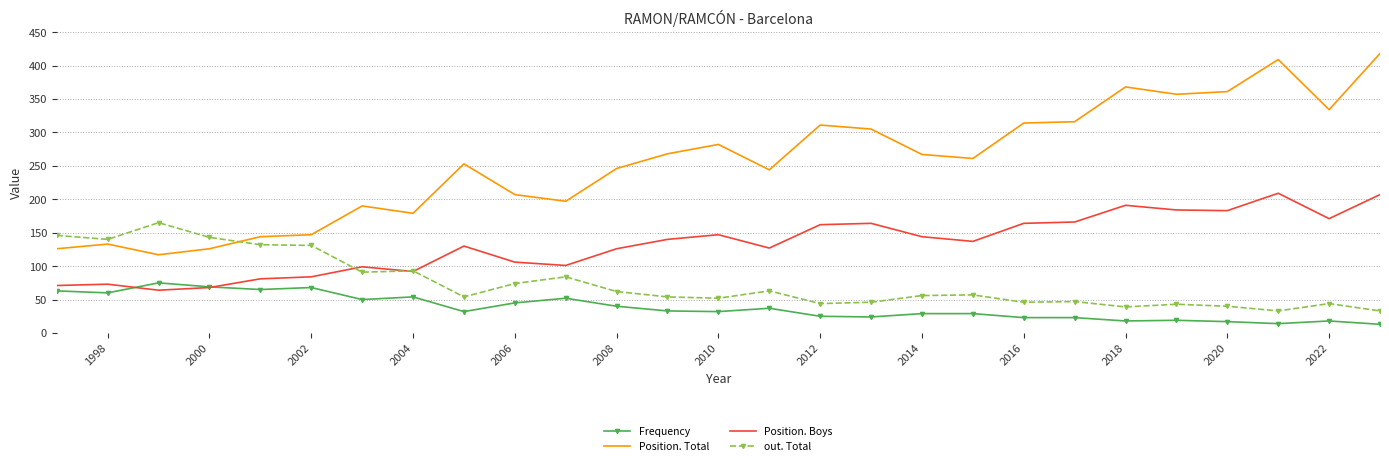

At how many categories does at least one series exceed 40?

27